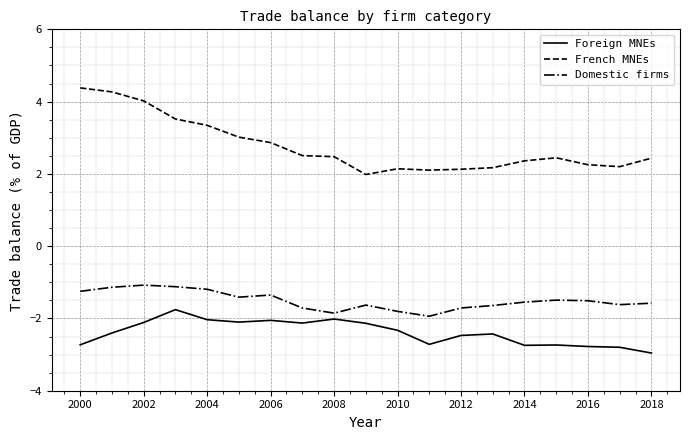

True or false: Foreign MNEs and French MNEs cross at least once.

False